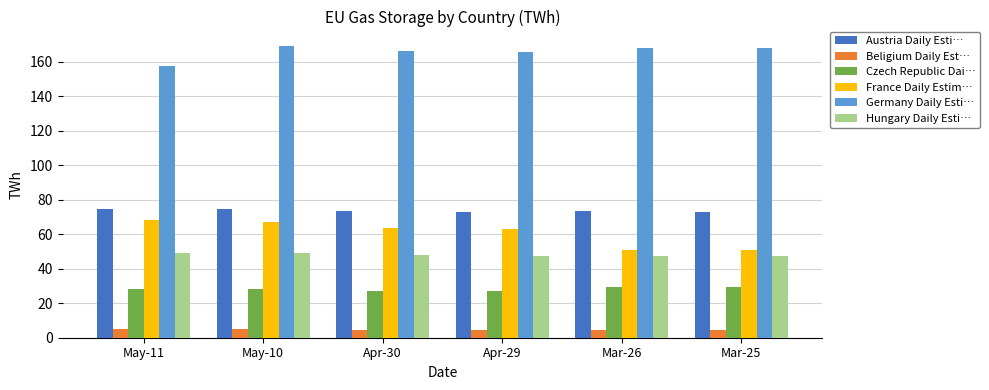

Which series has the largest range (max minus min)?

France Daily Estim…